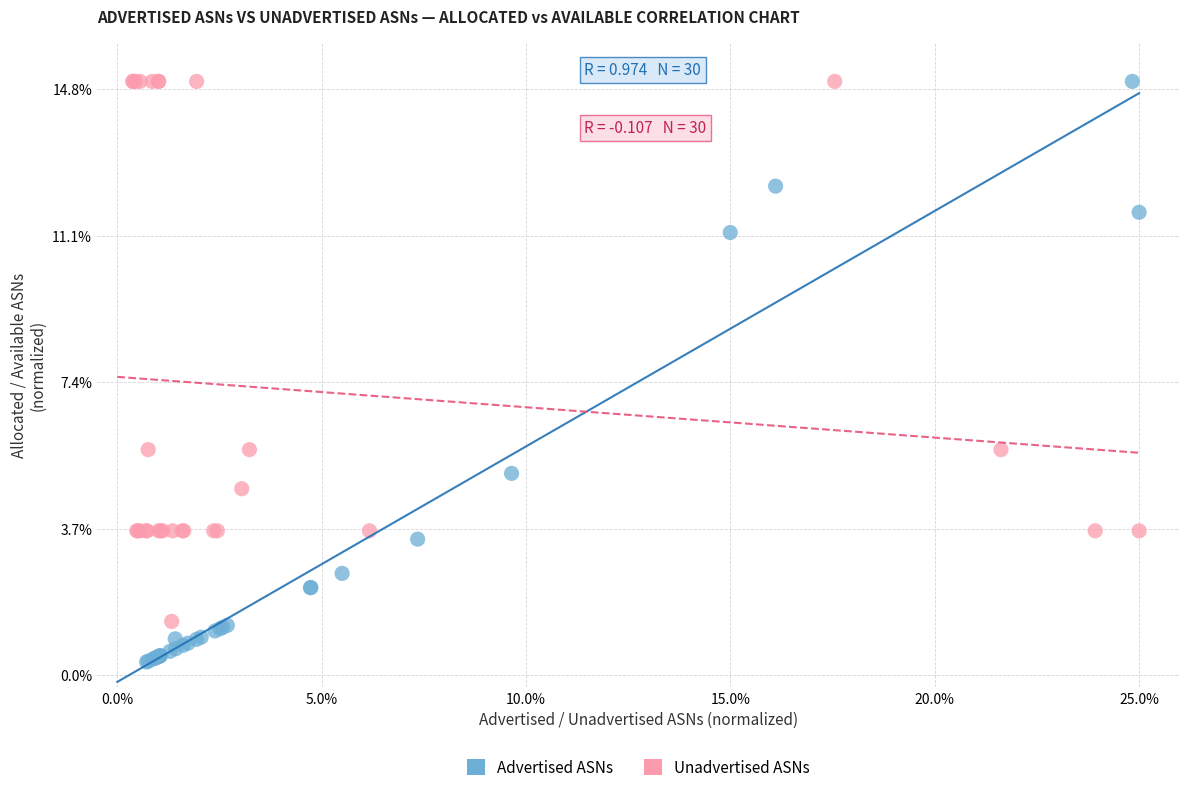

Which series contains the lowest Y value?

Advertised ASNs